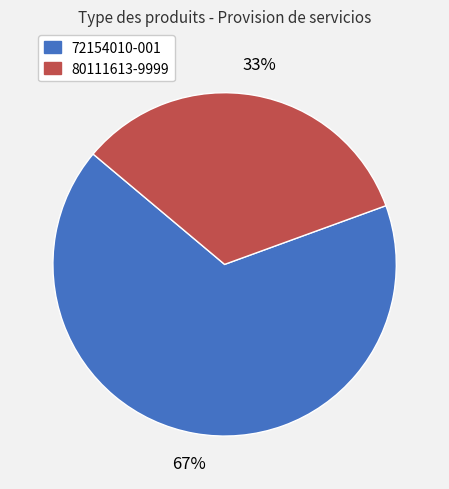

Between 72154010-001 and 80111613-9999, which is larger?

72154010-001